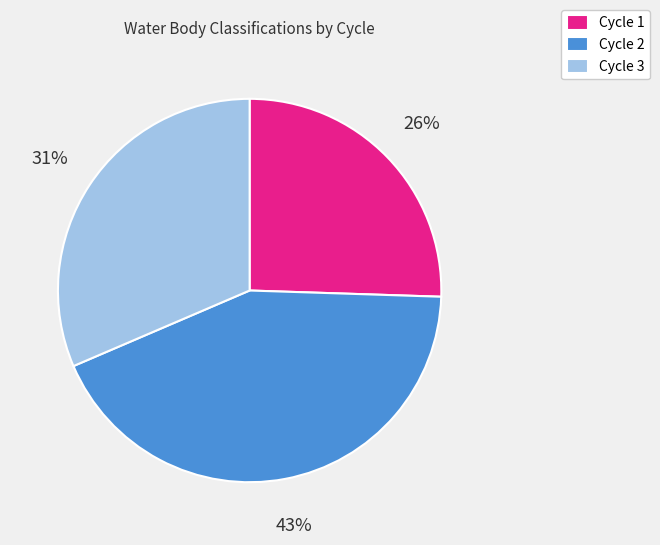

What percentage is the Cycle 1 slice, to the nearest percent?

26%